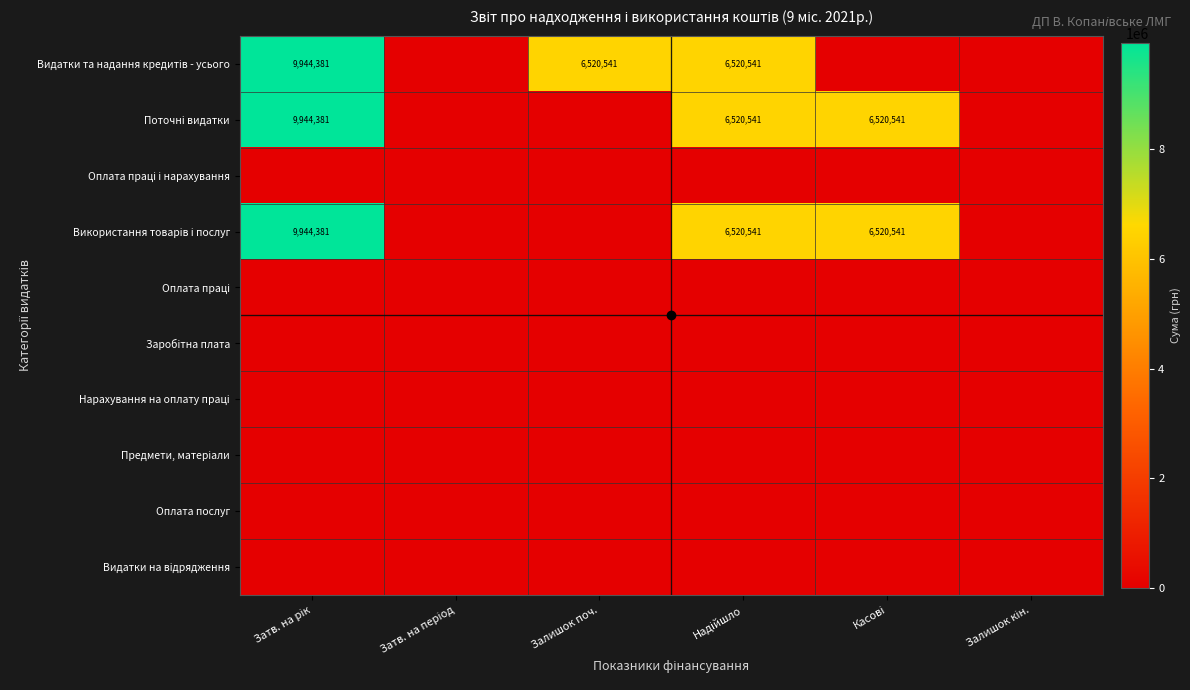

What is the approximate value of Використання товарів і послуг at Касові?

6520540.6